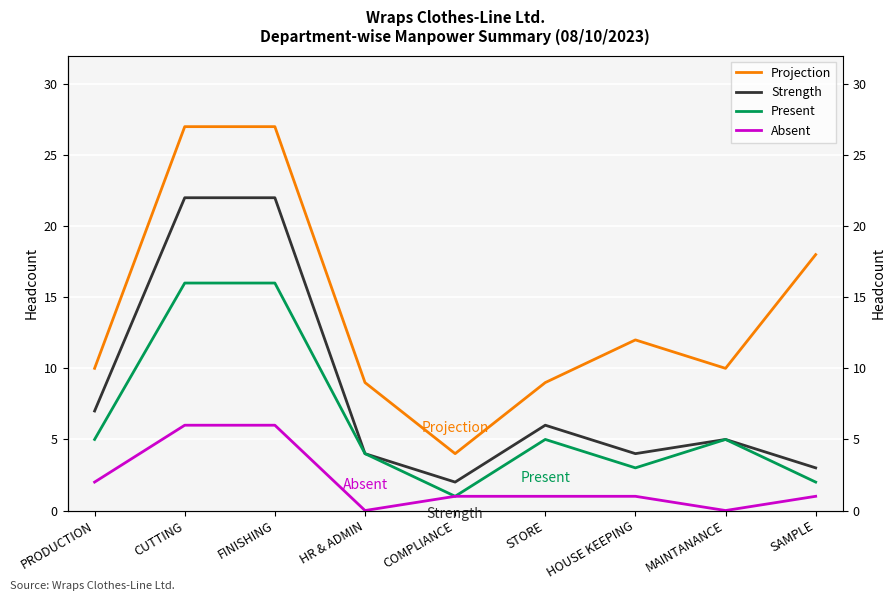

At which category does Projection reach its first local valley?

COMPLIANCE